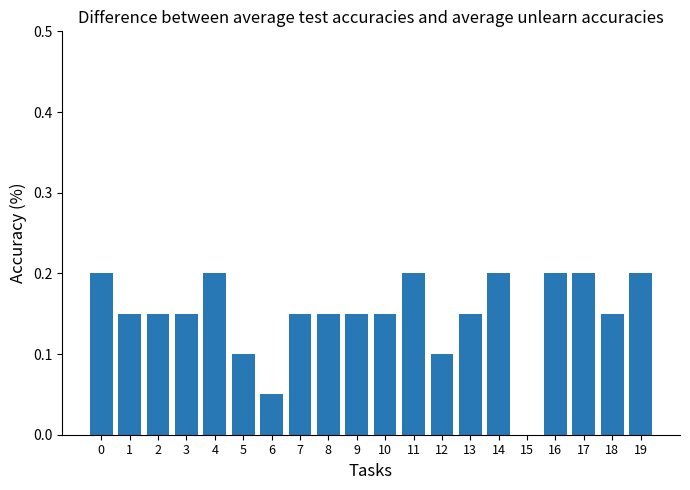

Does the chart contain stacked bars?

No